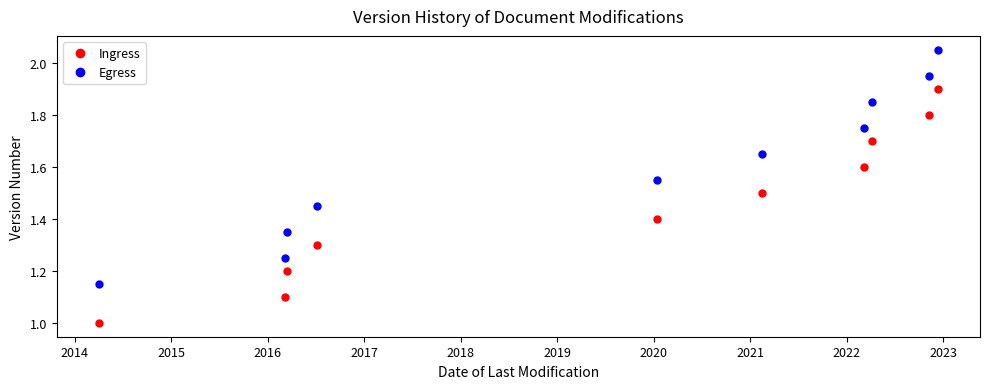

True or false: Ingress has more than 1 interior local peaks.

False